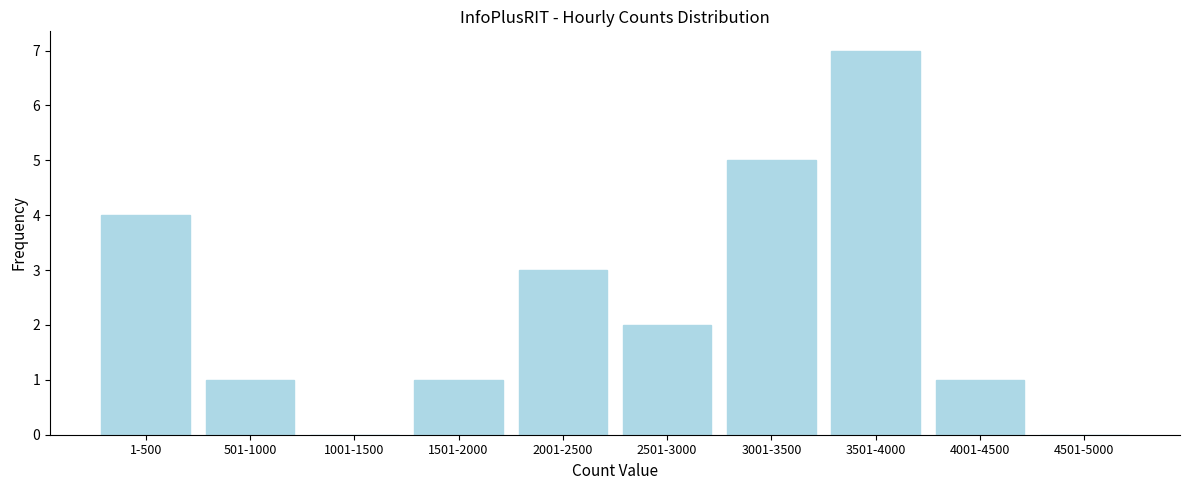

Reading left to right, list all the values displayed in this chart.

1-500=4	501-1000=1	1001-1500=0	1501-2000=1	2001-2500=3	2501-3000=2	3001-3500=5	3501-4000=7	4001-4500=1	4501-5000=0